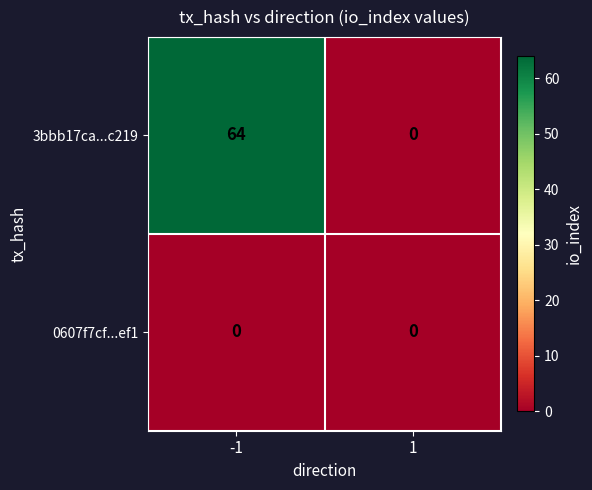

At which category is the sum across all series the highest?

-1